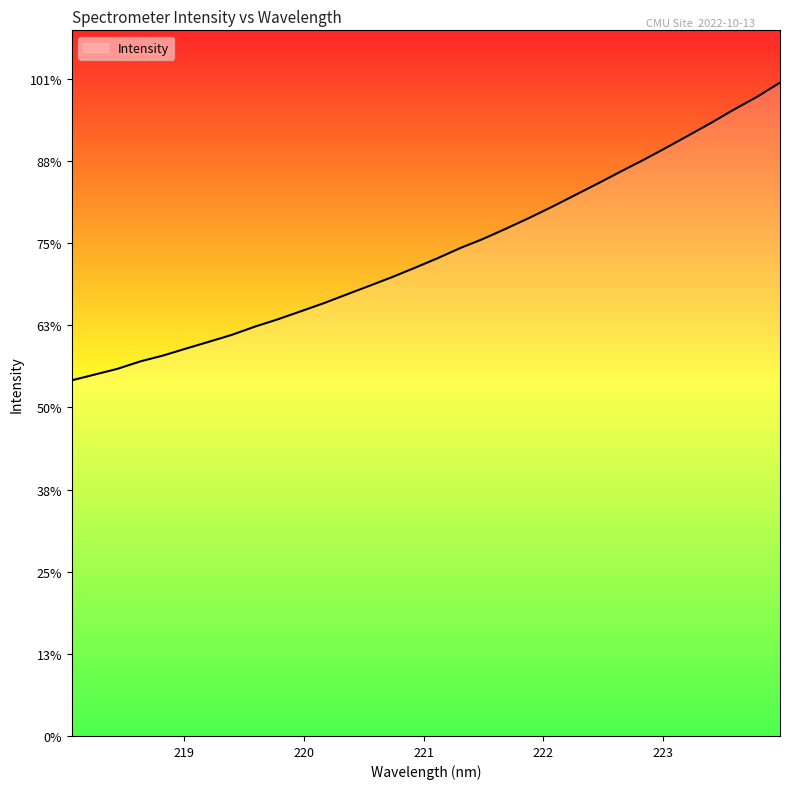

Does the chart display data point markers on the line(s)?

No